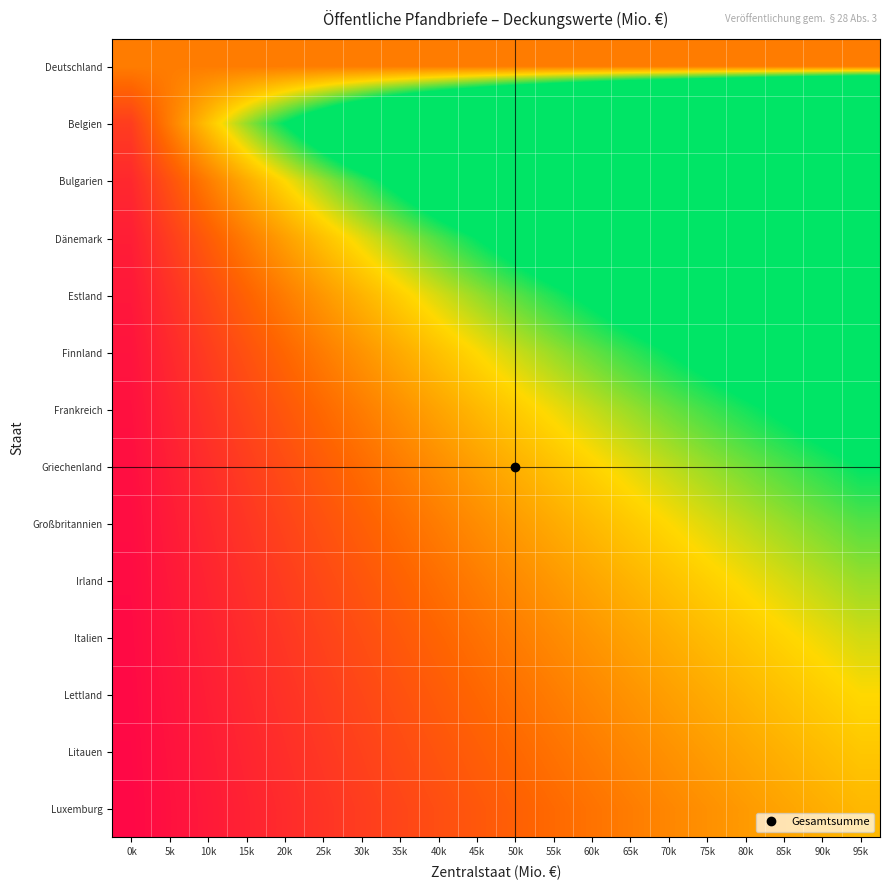

What is the total value across all series at 20k?

12.3